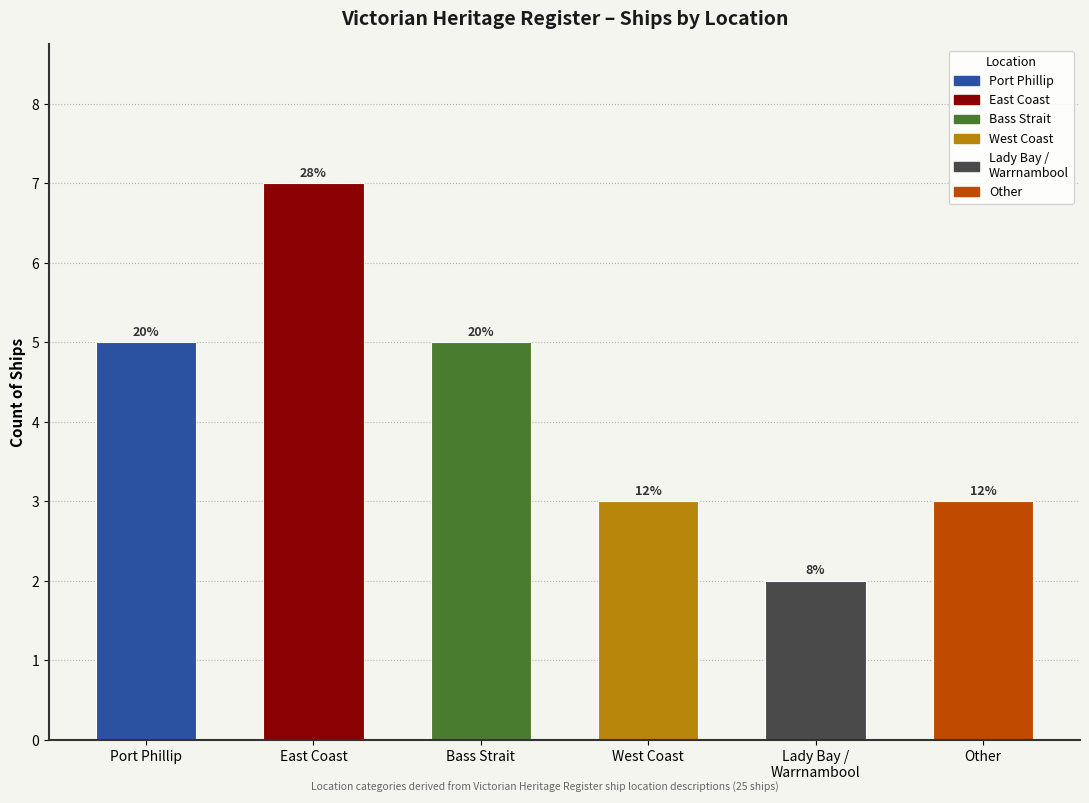

What is the smallest value displayed?

2